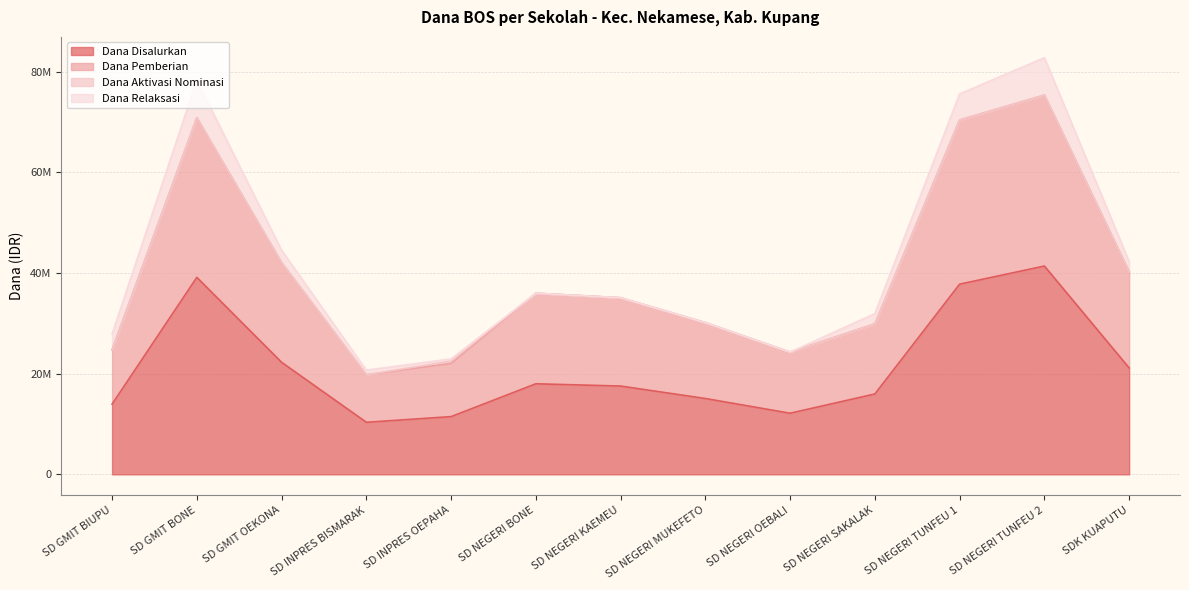

True or false: Dana Disalurkan has a value of 18000000 at SD NEGERI BONE.

True